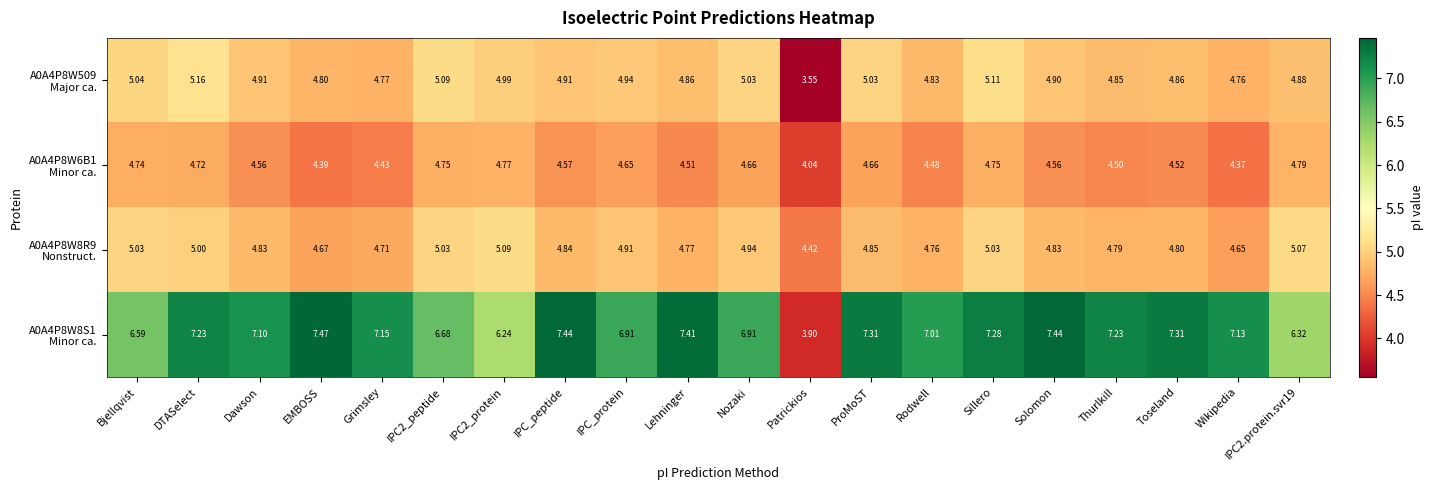

At which category does the chart reach its peak across all series?

EMBOSS